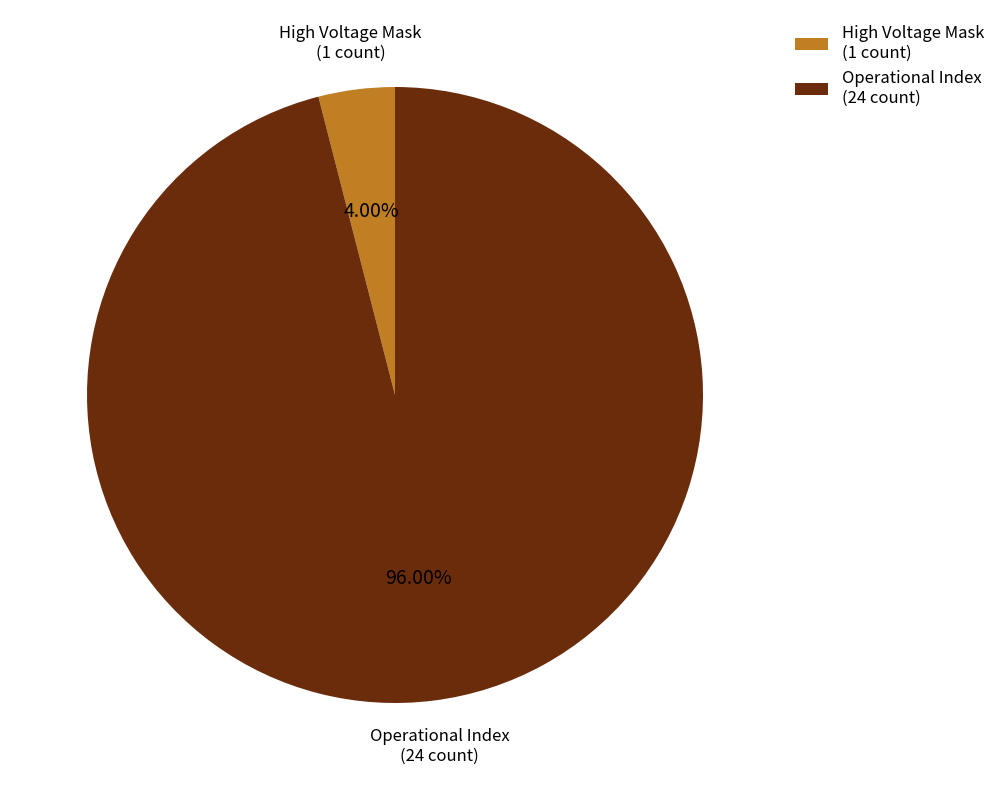

Rank the categories by value from lowest to highest.

High Voltage Mask (1 count), Operational Index (24 count)